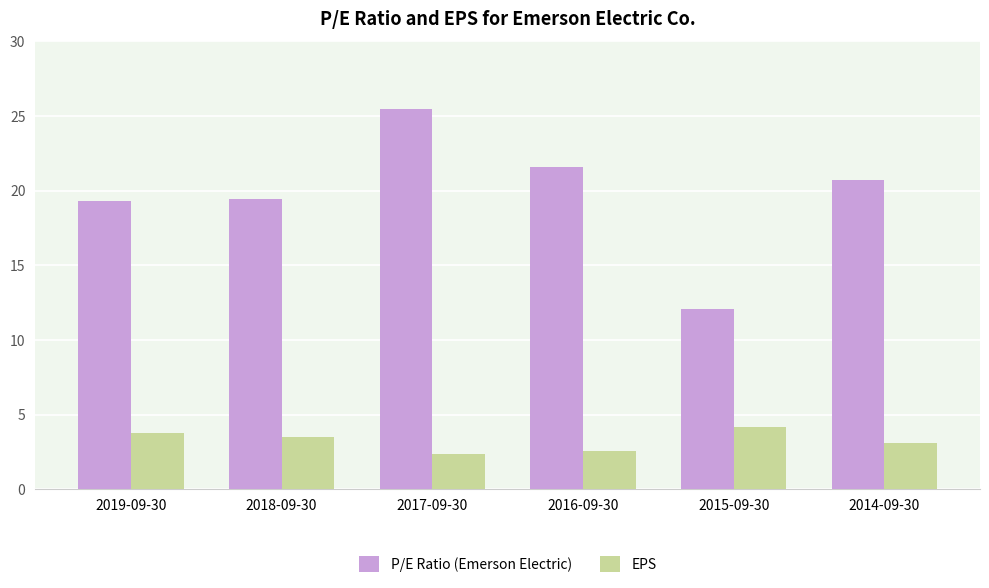

What is the sum of all P/E Ratio (Emerson Electric) values?

118.7